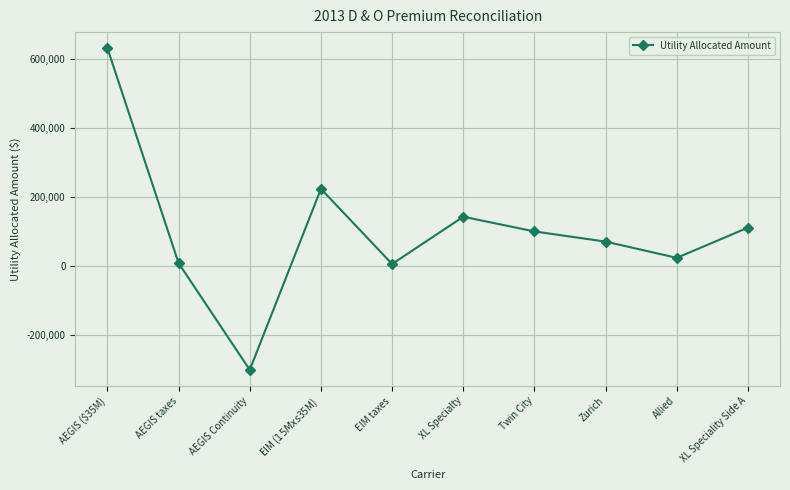

What is the minimum value shown in the chart?

-302145.6